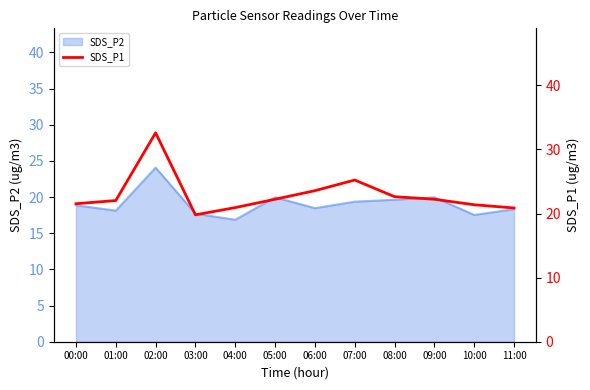

At which label is the value closest to 26?

07:00